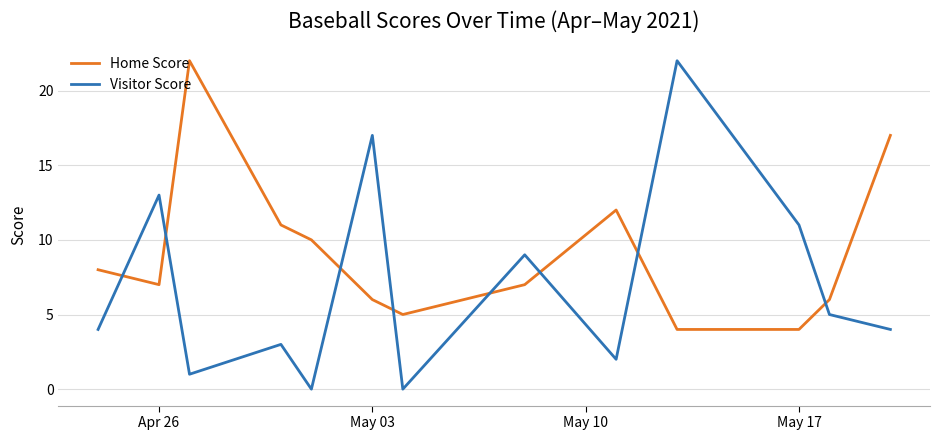

Rank the series by their average value, from lowest to highest.

Visitor Score, Home Score